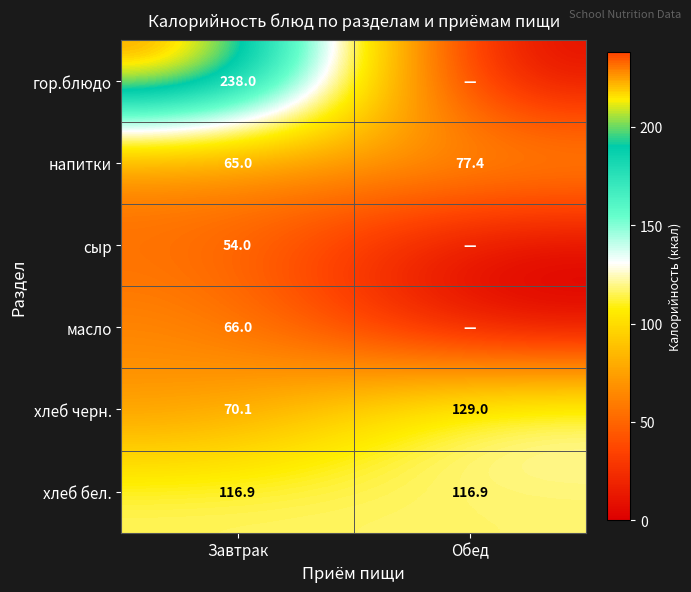

What is the average value of the хлеб бел. series?

116.9